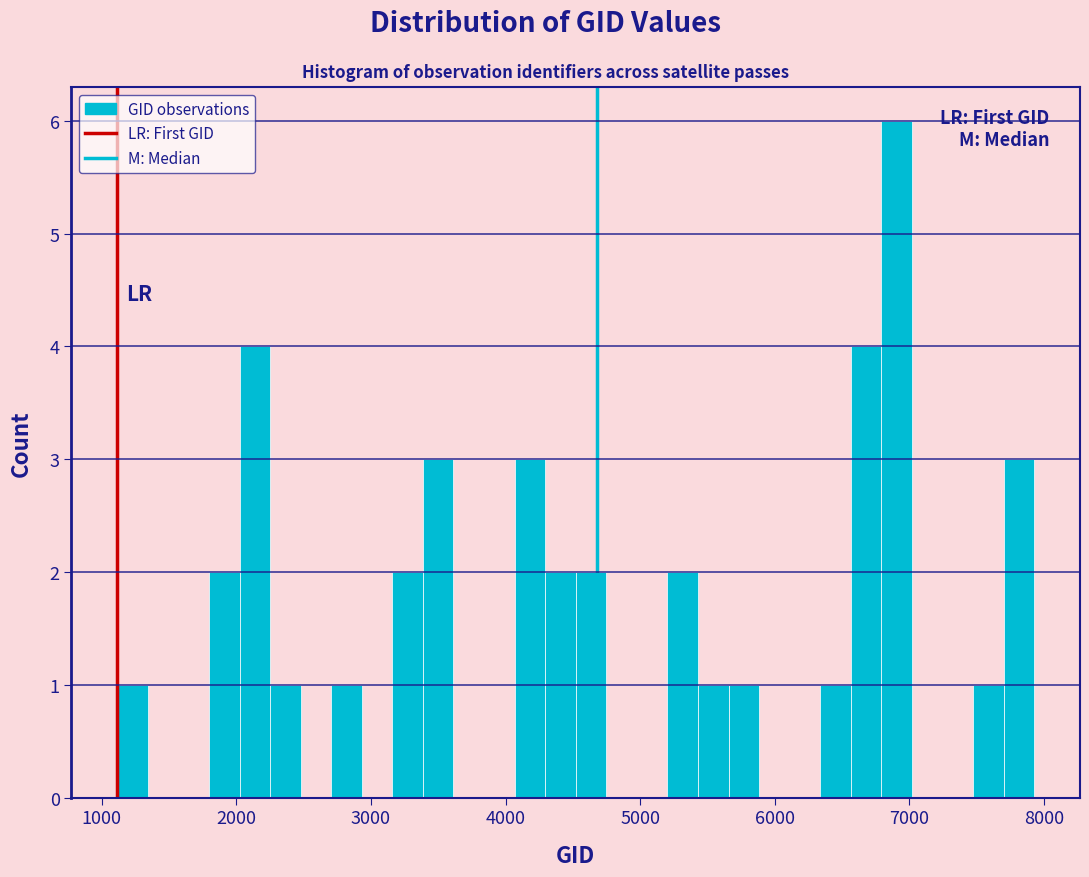

Read against the x-axis, roughly where is the centre of the tallest bar?

6900